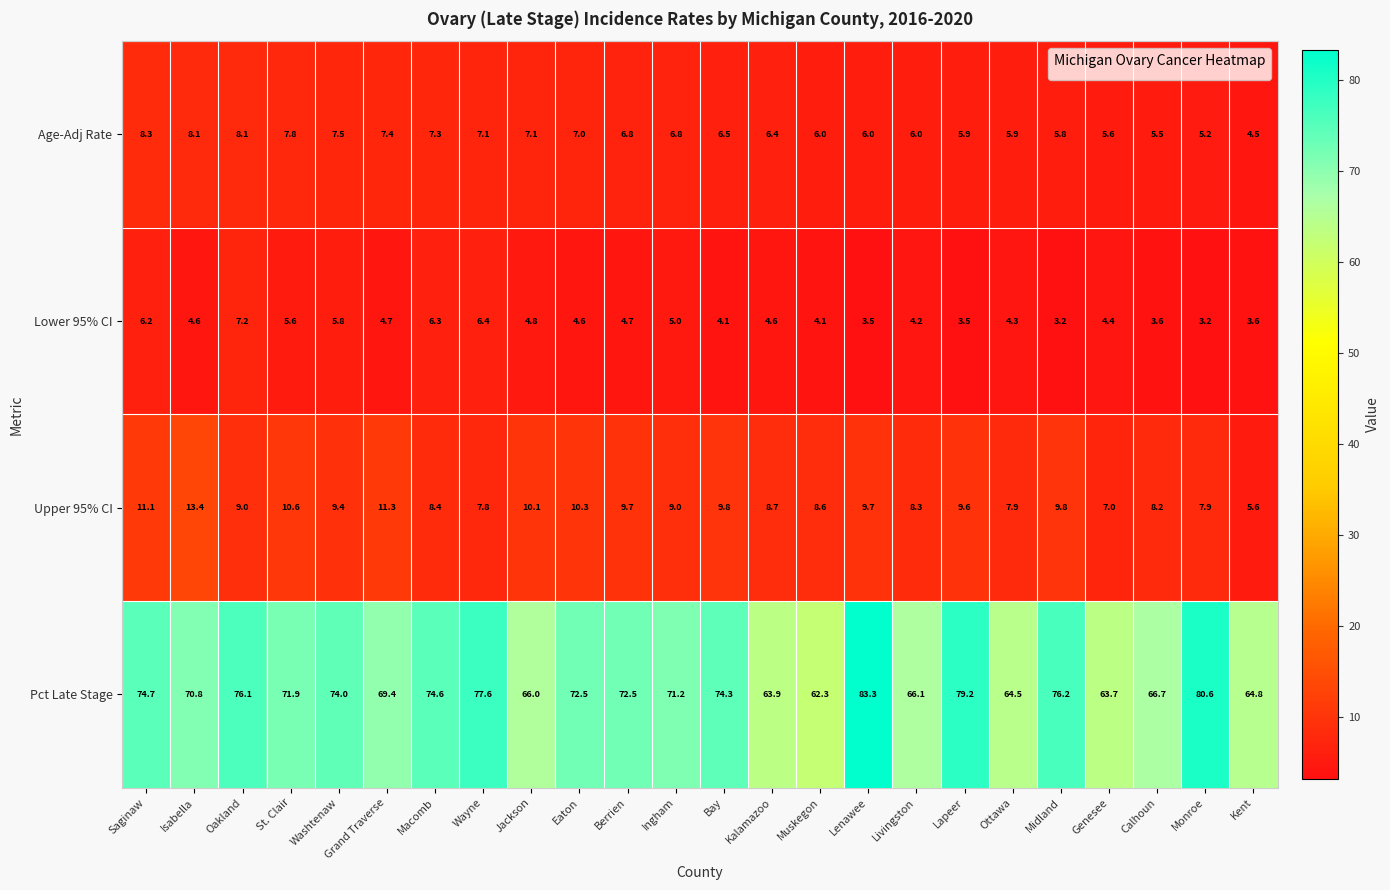

What is the difference between the Age-Adj Rate values at Oakland and Genesee?

2.5